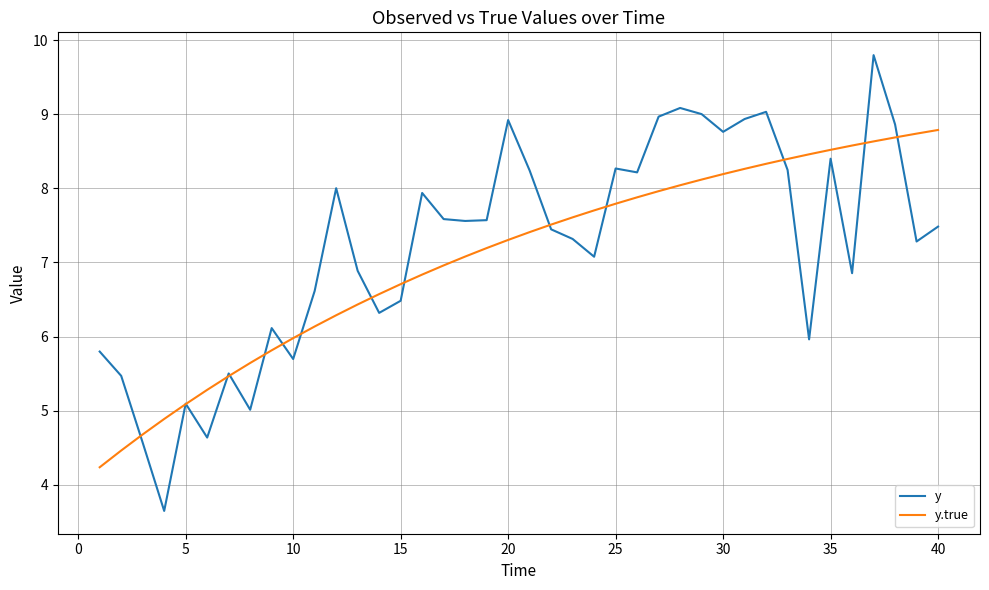

Which series has the widest spread of values?

y